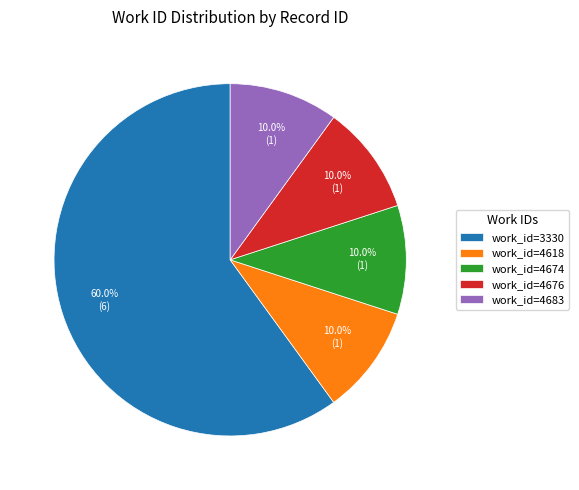

Do work_id=4674 and work_id=4618 together represent more than half of the pie?

No